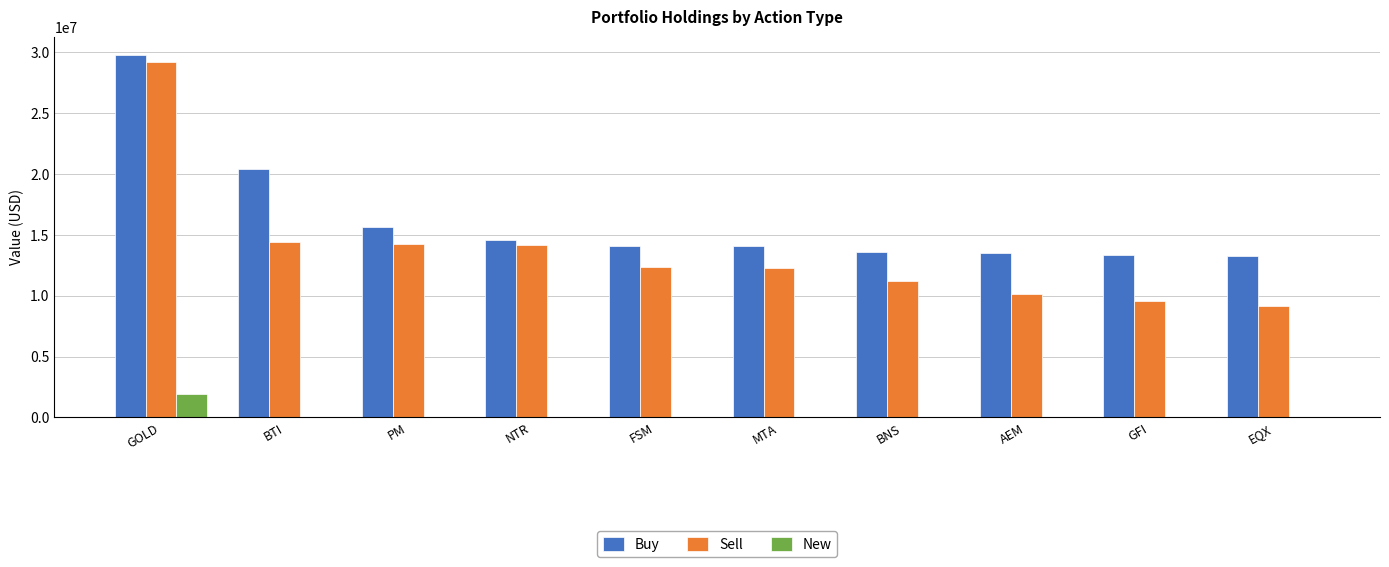

What is the sum of the Sell values at EQX and GFI?

18715000